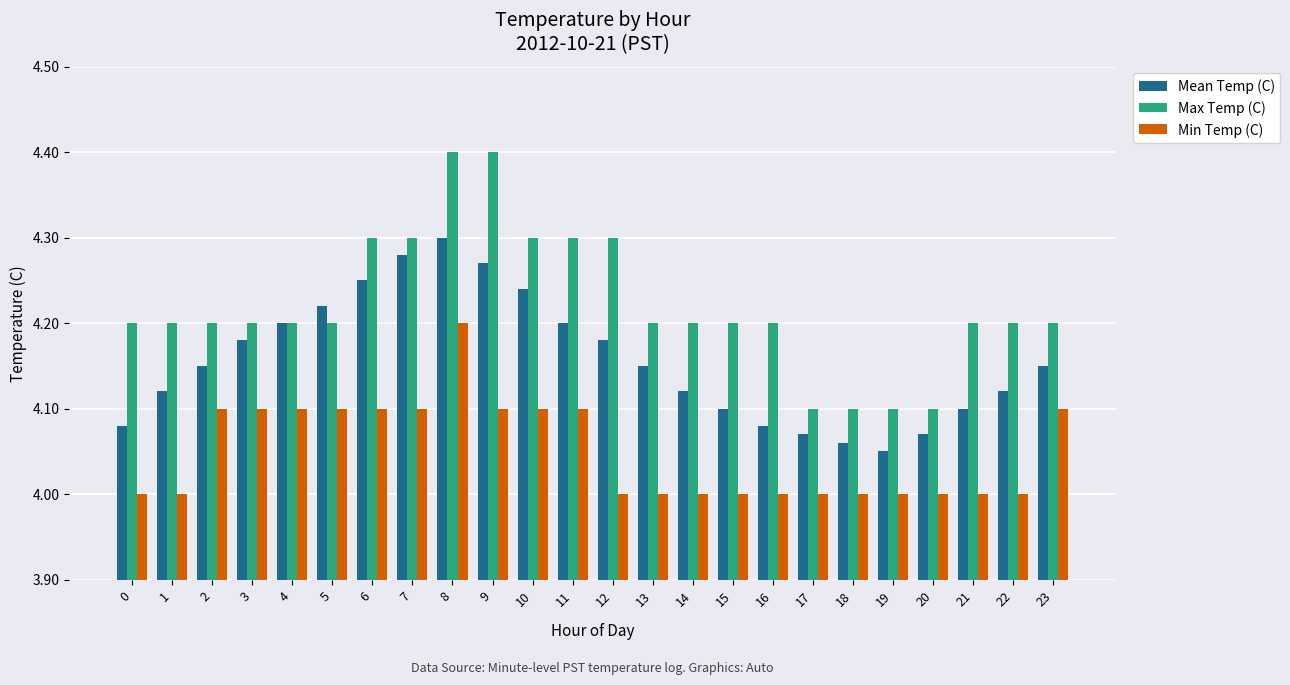

Rank the series by their maximum value, from lowest to highest.

Min Temp (C), Mean Temp (C), Max Temp (C)